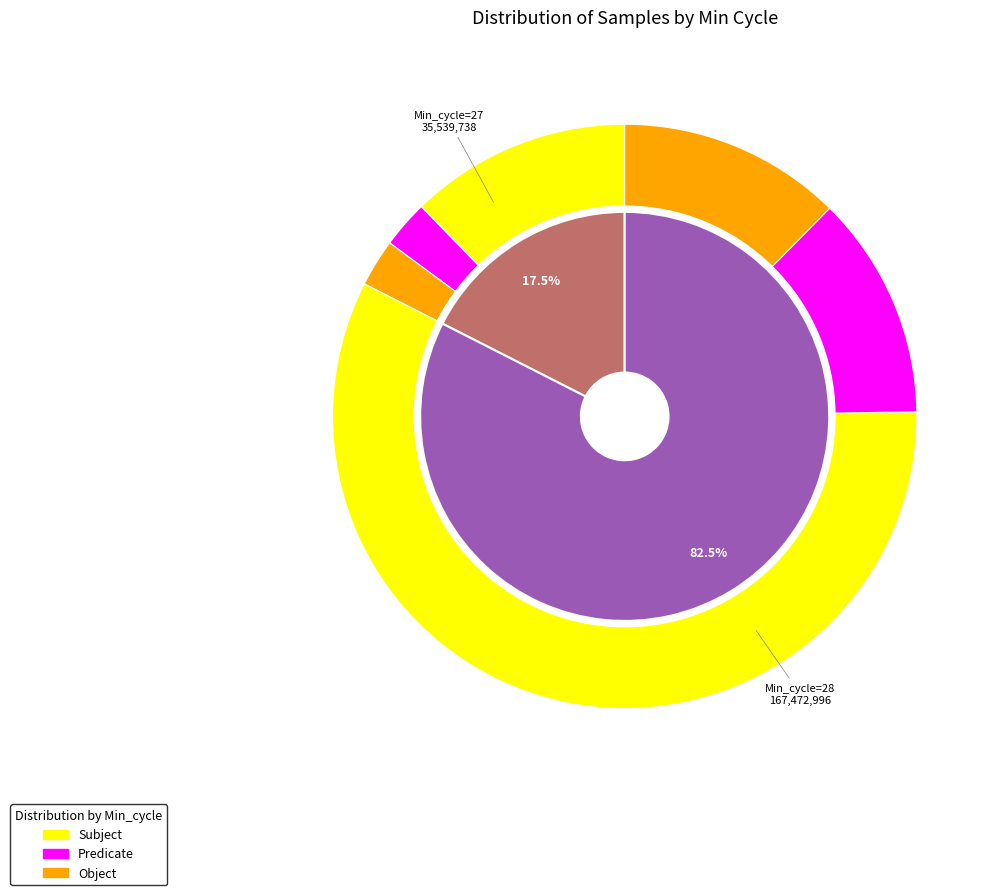

Is there any slice that represents more than half of the pie?

No